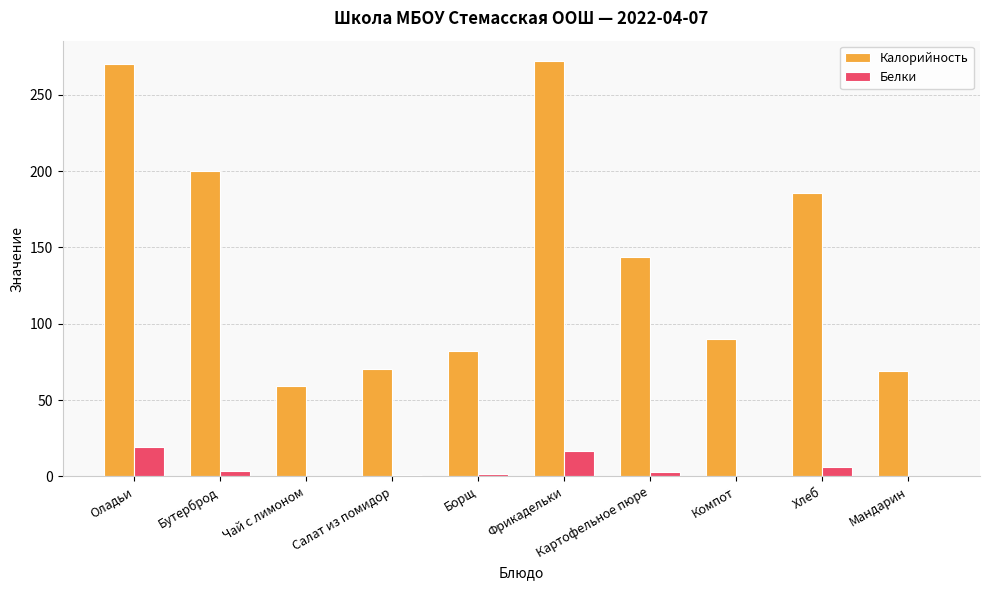

What is the maximum value shown in the chart?

271.9